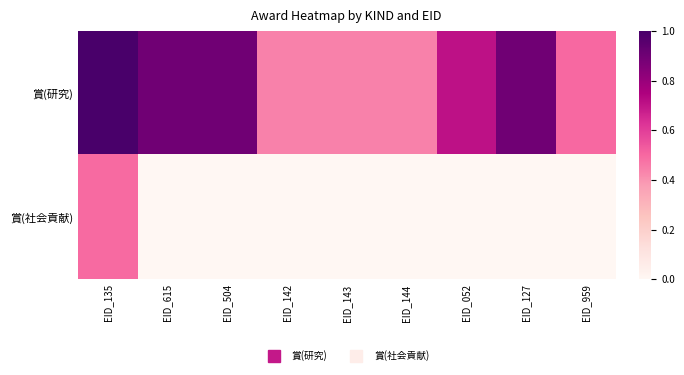

How many data points does each series have?

9